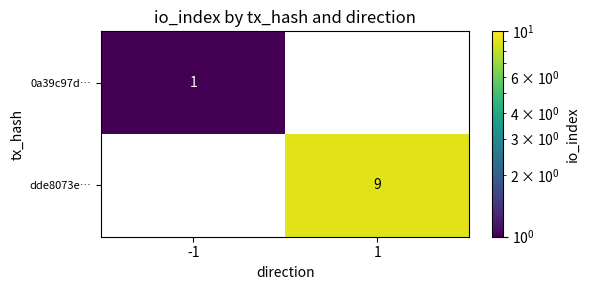

The value of dde8073e… at 1 is 13.4. True or false?

False